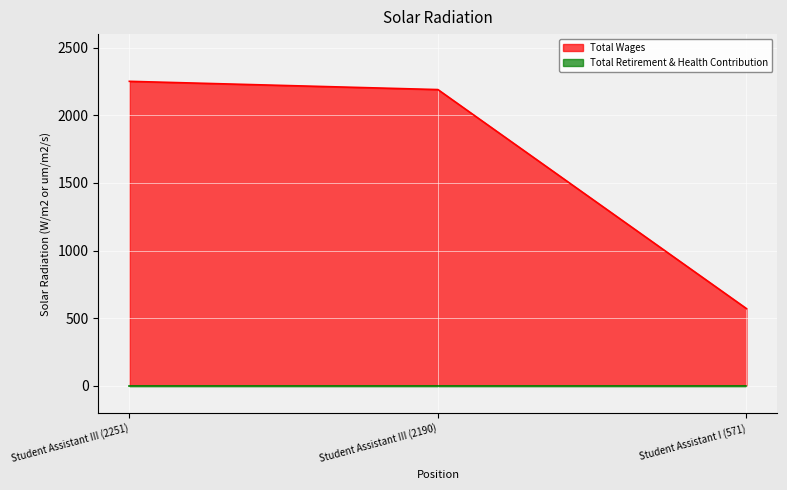

What value does the data have at Student Assistant III (2190)?

2190